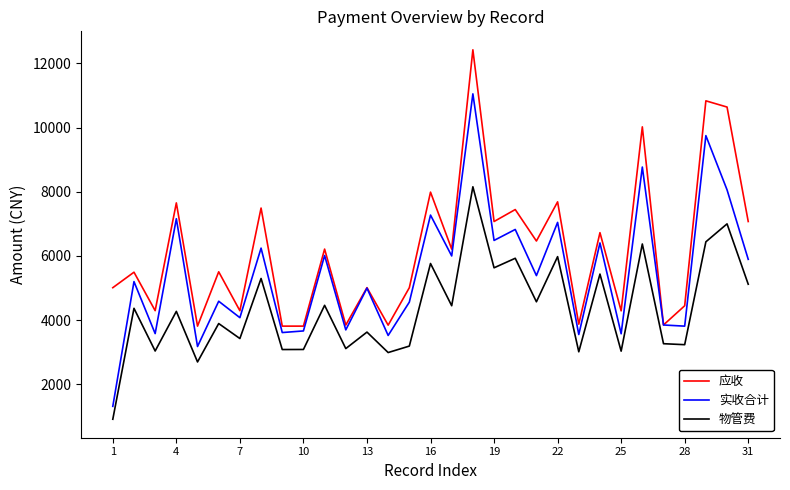

Rank the series by their maximum value, from highest to lowest.

应收, 实收合计, 物管费